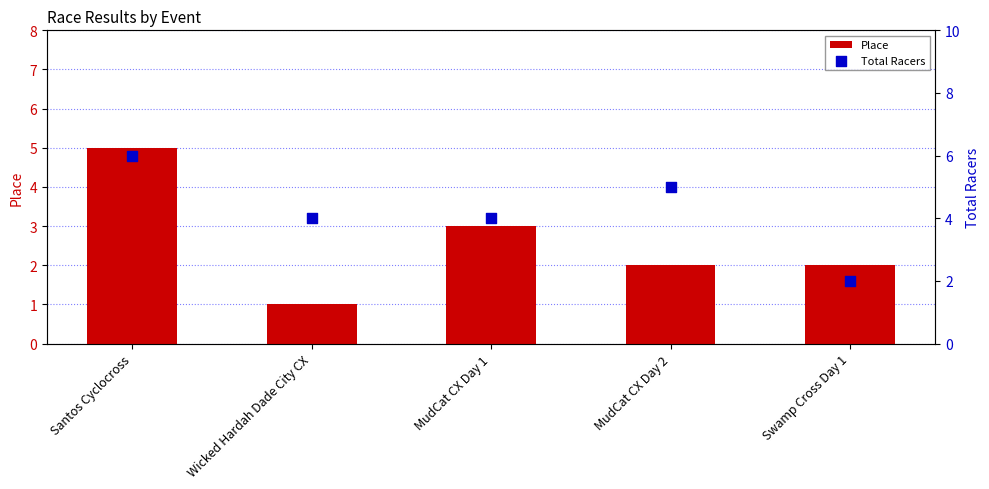

Which series has the largest Y range (max minus min)?

Place